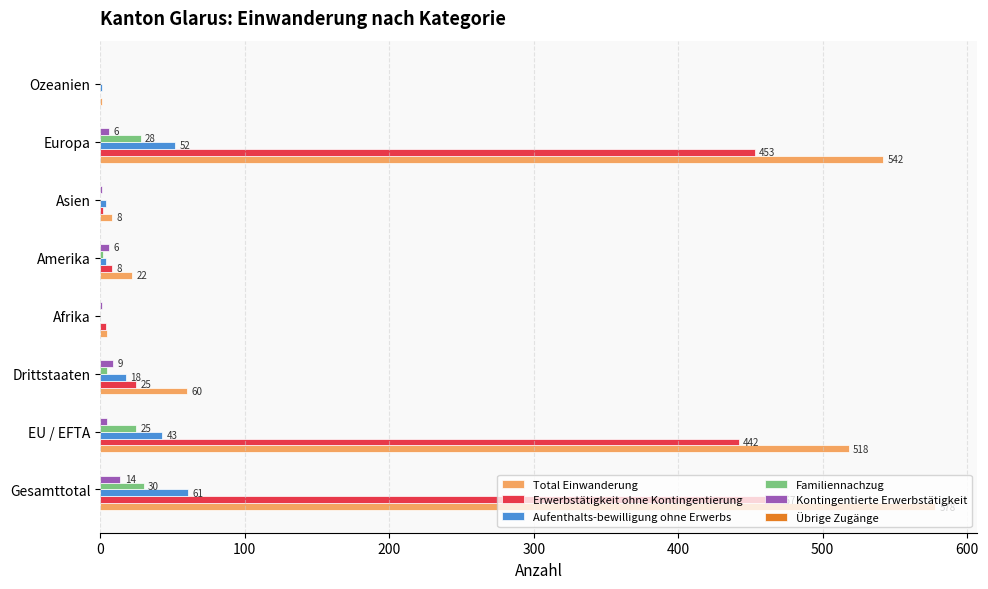

At which category does the chart reach its peak across all series?

Gesamttotal